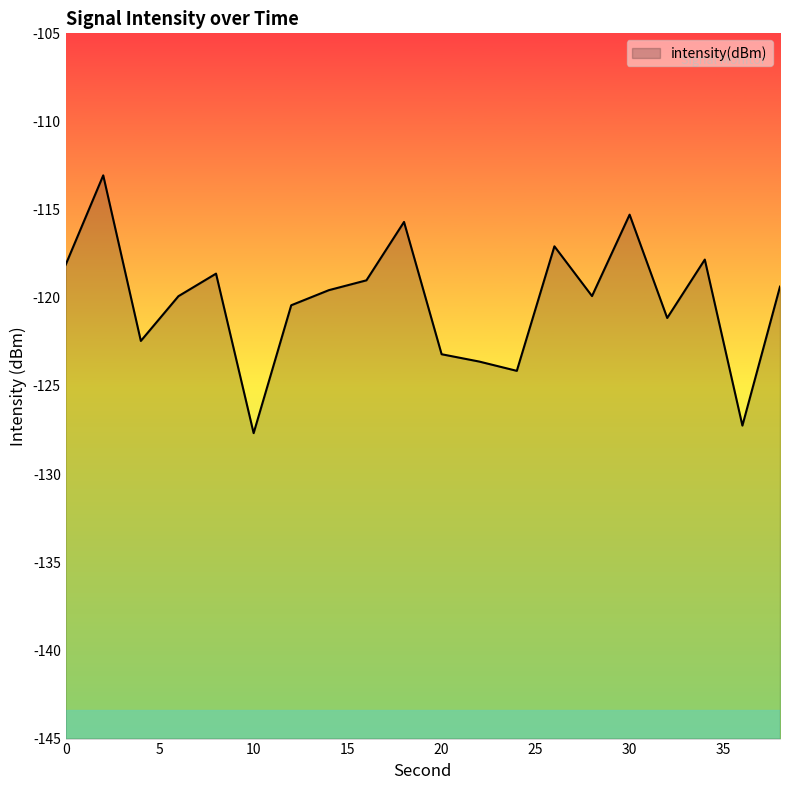

How many series are shown in this chart?

1